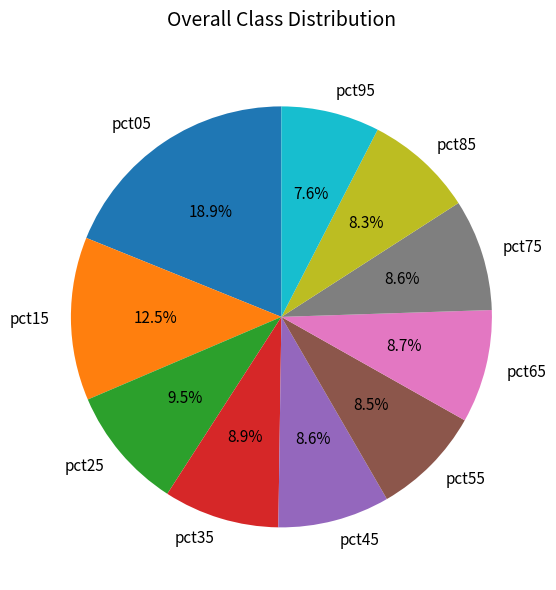

What is the smallest slice in the pie chart?

pct95